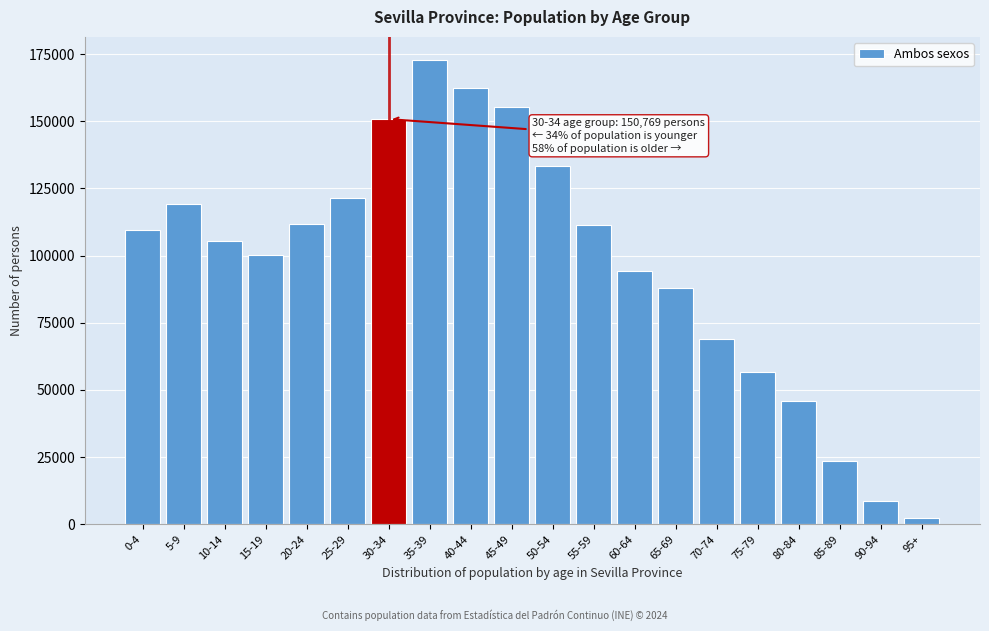

Approximately how many times larger is the value at 60-64 compared to 20-24?

0.8